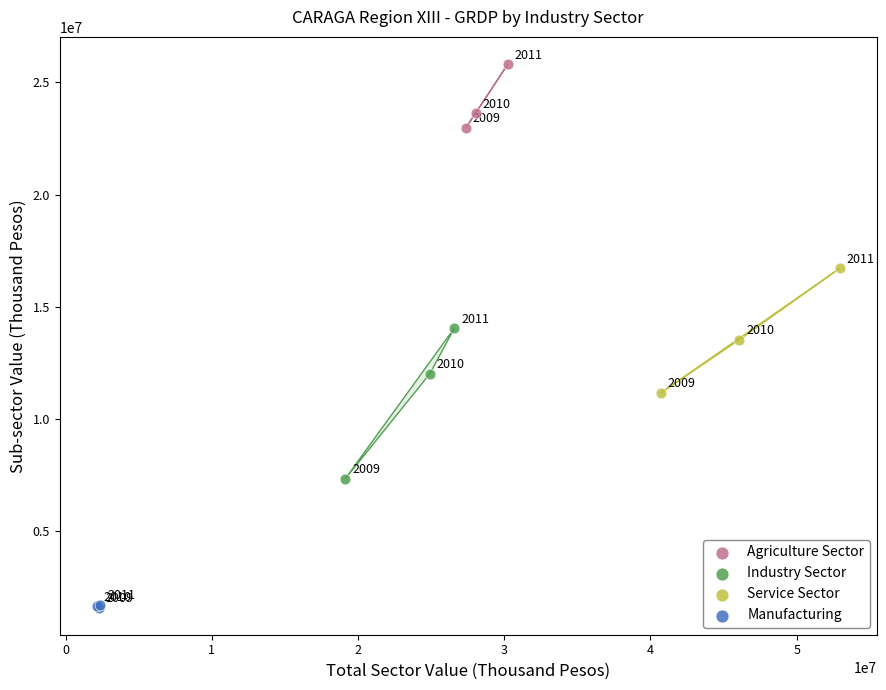

Which series contains the highest Y value?

Agriculture Sector